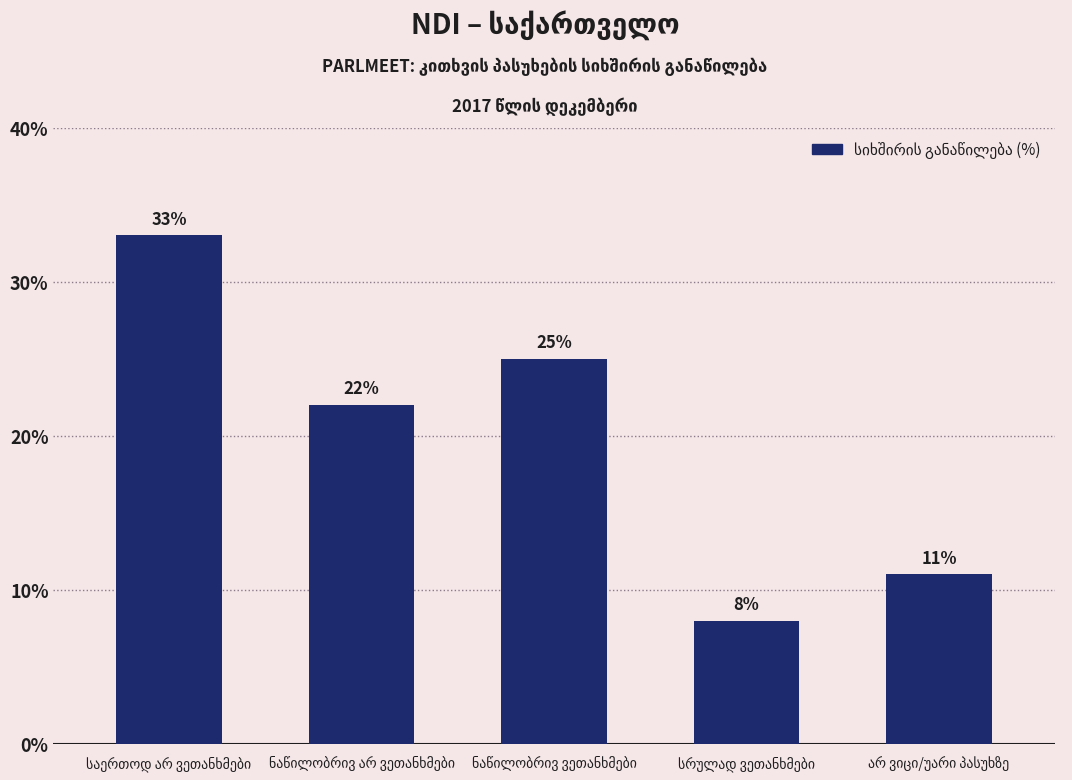

What is the maximum value shown in the chart?

33